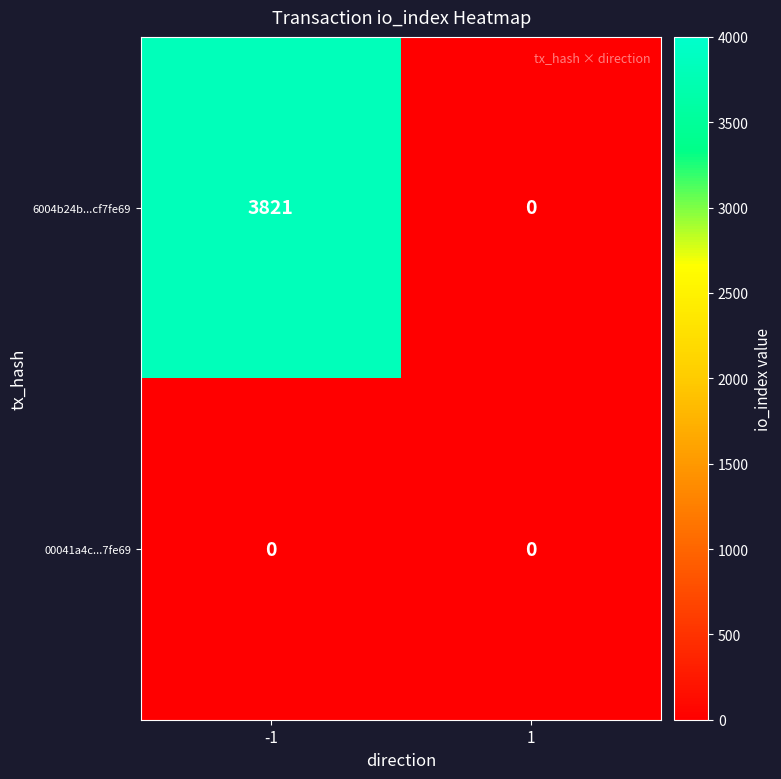

Which series has the largest range (max minus min)?

6004b24b...cf7fe69